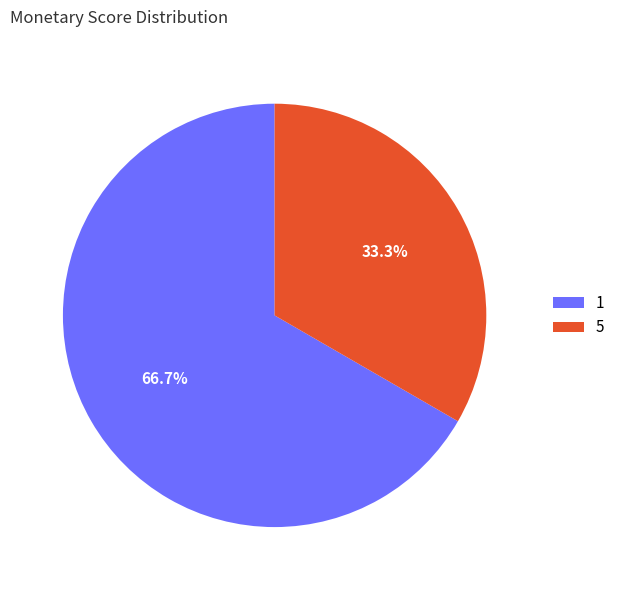

Approximately how many times larger is the value at 5 compared to 1?

0.5